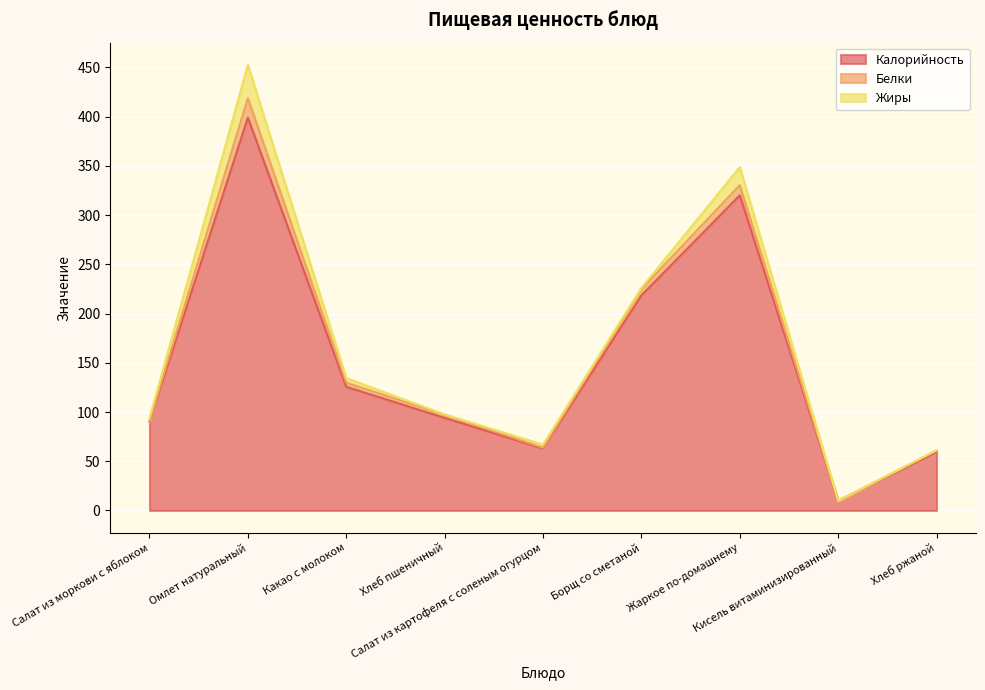

In Белки, how many points are higher than both neighbors (excluding endpoints)?

2